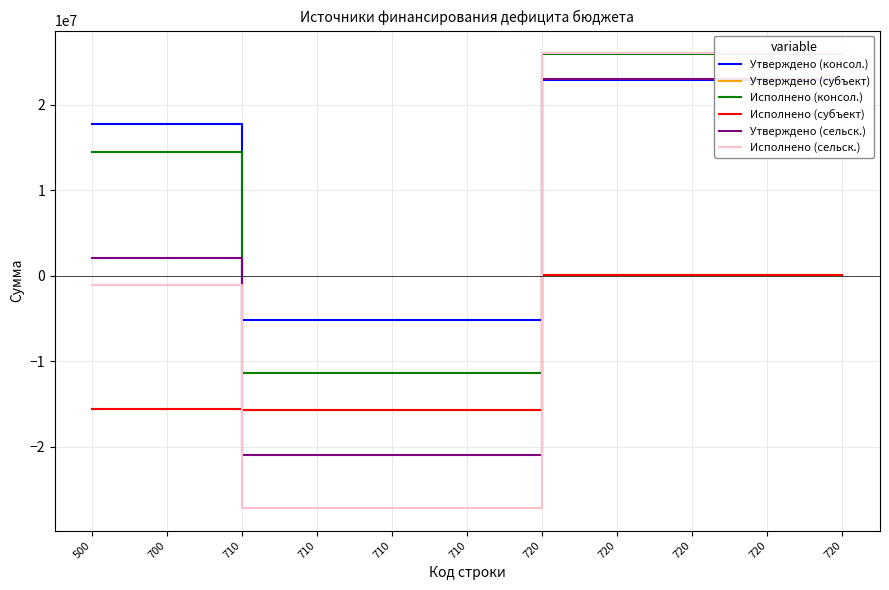

True or false: Исполнено (консол.) and Утверждено (сельск.) cross at least once.

False